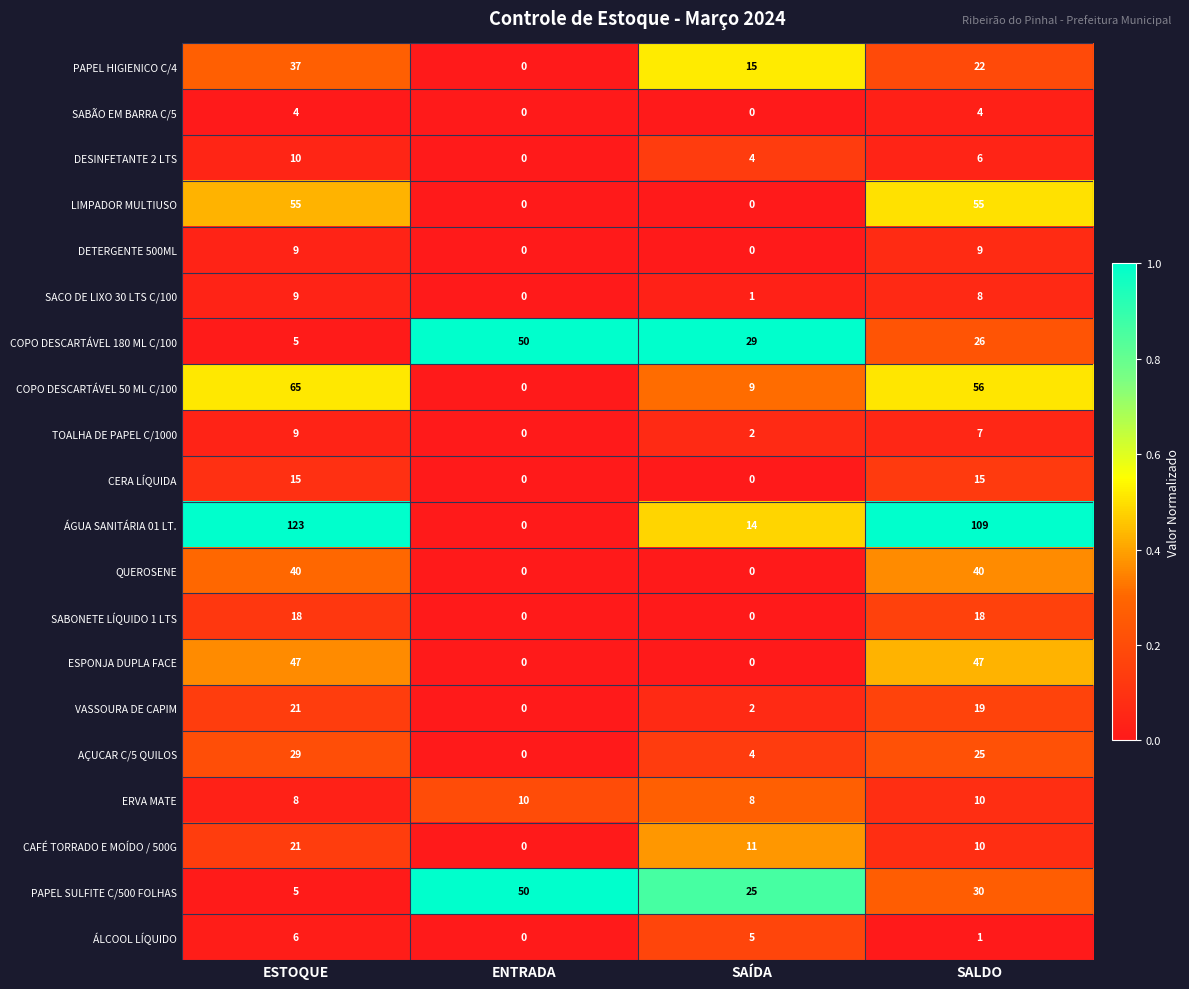

What is the highest value of the AÇUCAR C/5 QUILOS series?

29